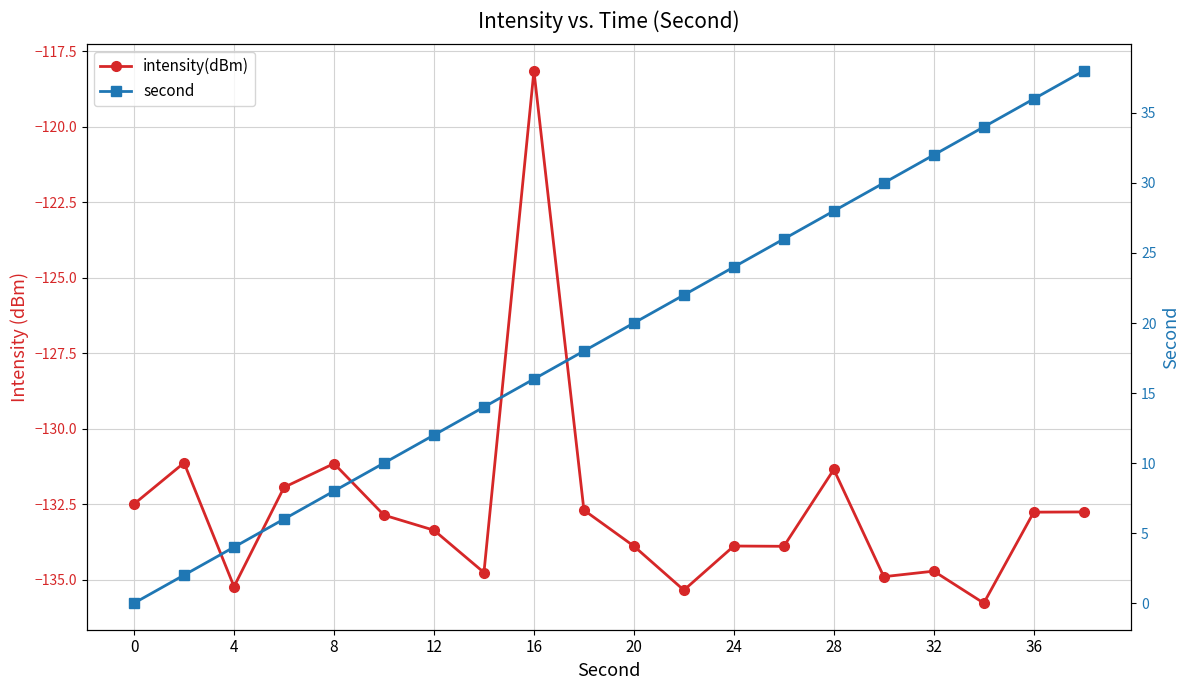

Rank the series by their average value, from highest to lowest.

second, intensity(dBm)